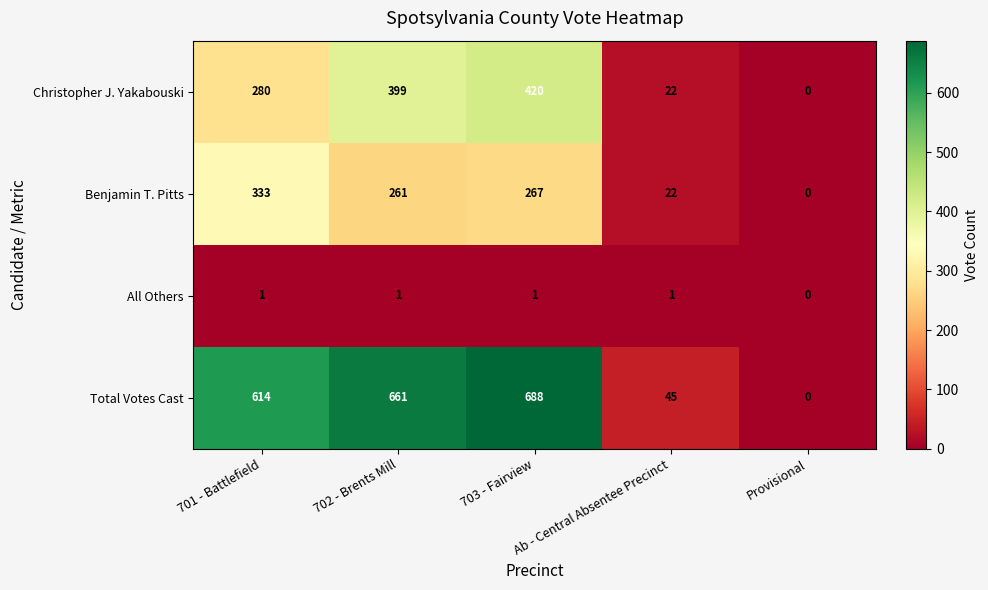

At which label does Total Votes Cast reach its minimum?

Provisional